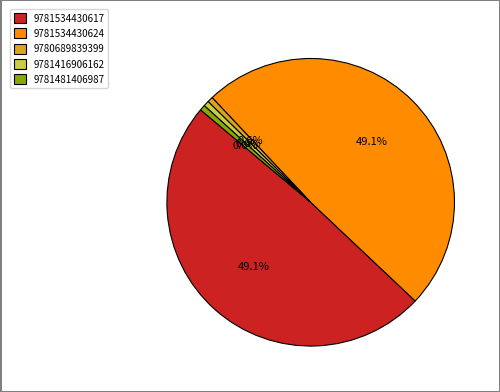

What percentage do 9780689839399 and 9781534430617 together represent?

49.7%